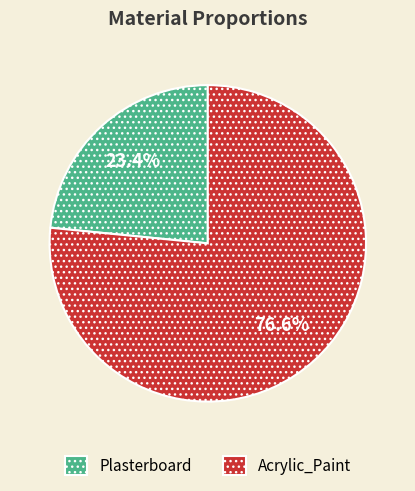

What percentage is NOT represented by Plasterboard?

76.6%